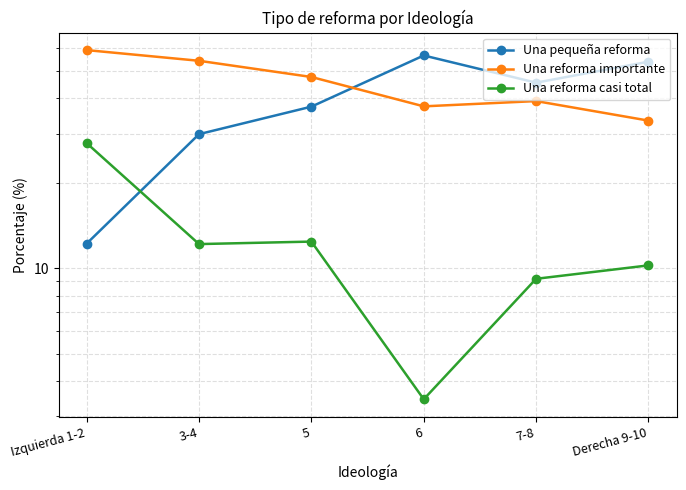

True or false: Una reforma importante has more than 2 interior local peaks.

False